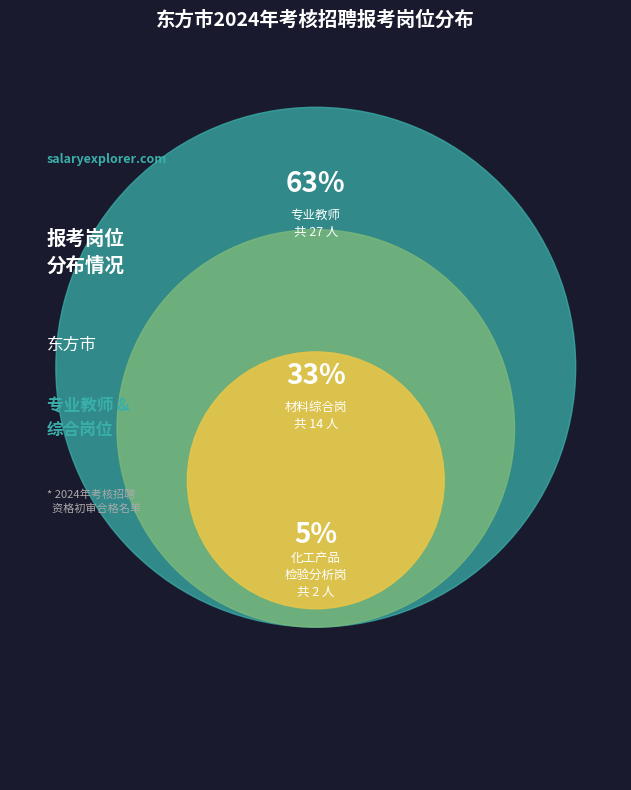

Is it true that 市自贸港建设和改革研究中心【材料综合岗】 is 44% of the pie?

False